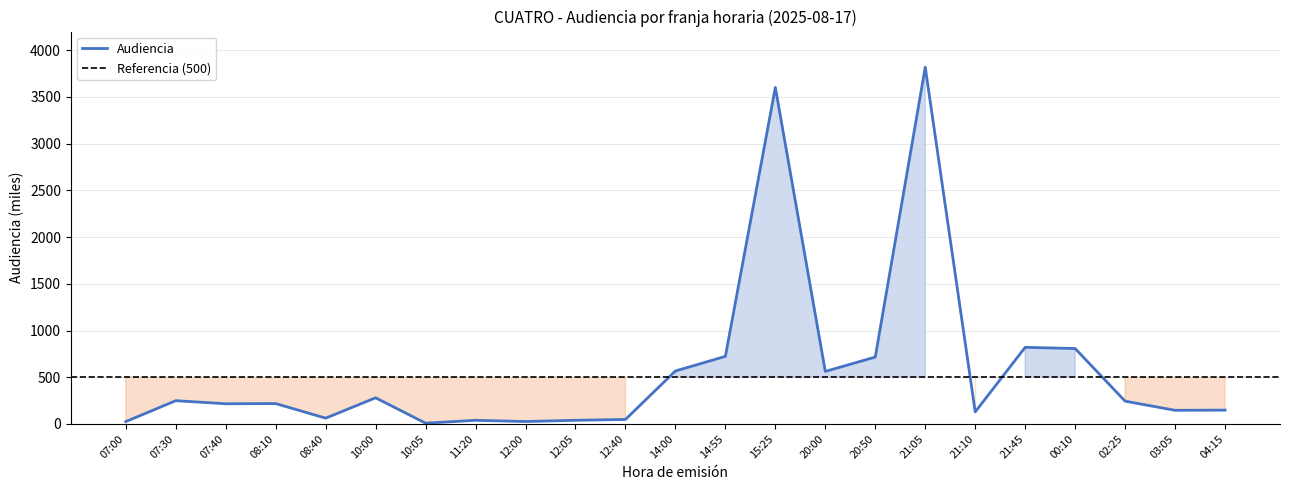

Reading left to right, extract all data points from this chart.

25	249	216	218	62	280	8	39	26	39	48	567	723	3602	562	716	3818	129	820	807	244	146	148